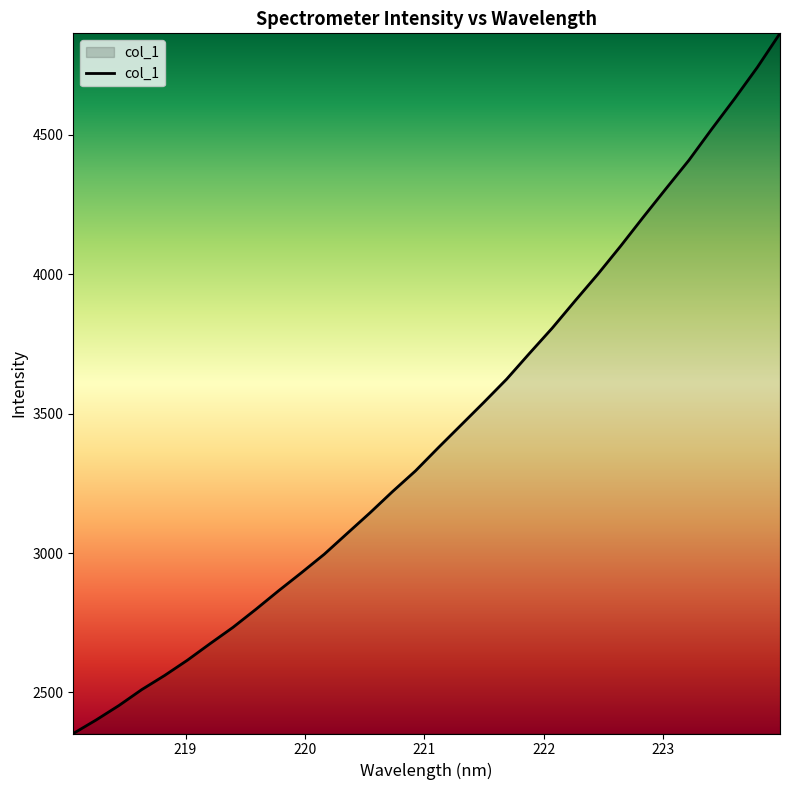

What is the greatest value displayed?

4864.6